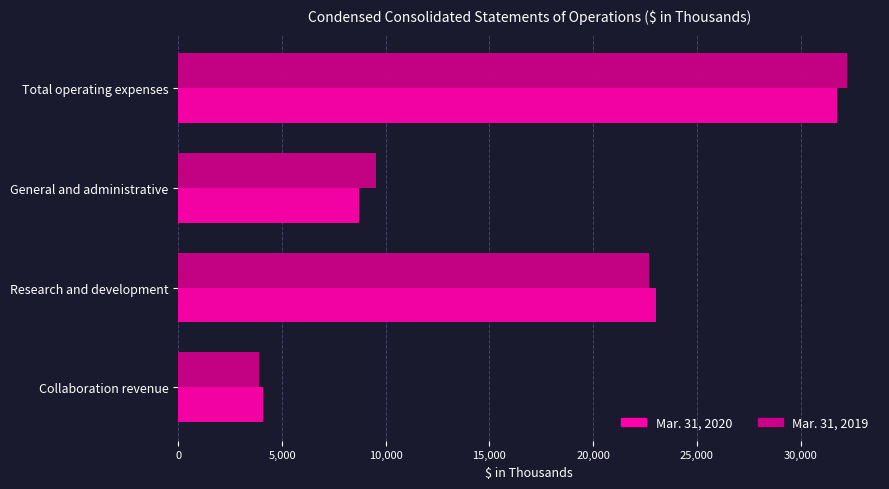

At which category is the sum across all series the highest?

Total operating expenses